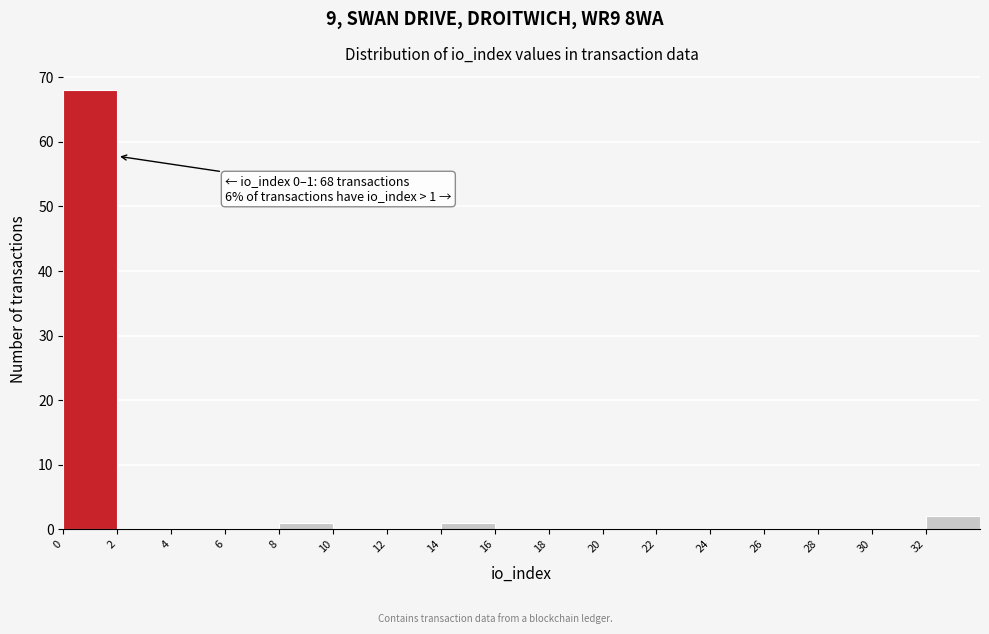

Which range on the x-axis has the tallest bar?

0 to 2